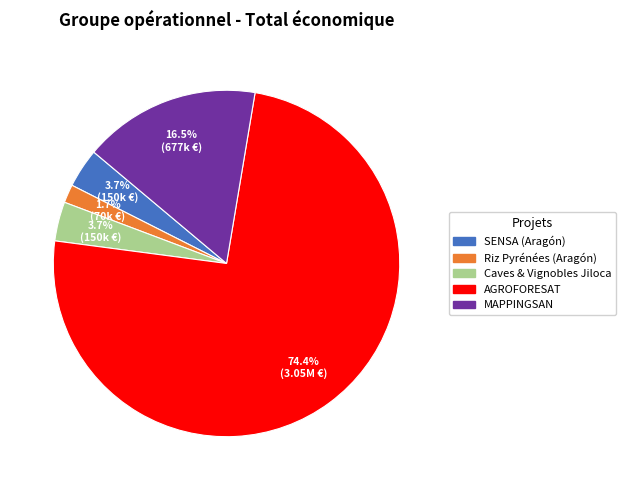

To the nearest percent, what is the difference between the Caves & Vignobles Jiloca and Riz Pyrénées (Aragón) slice percentages?

2%